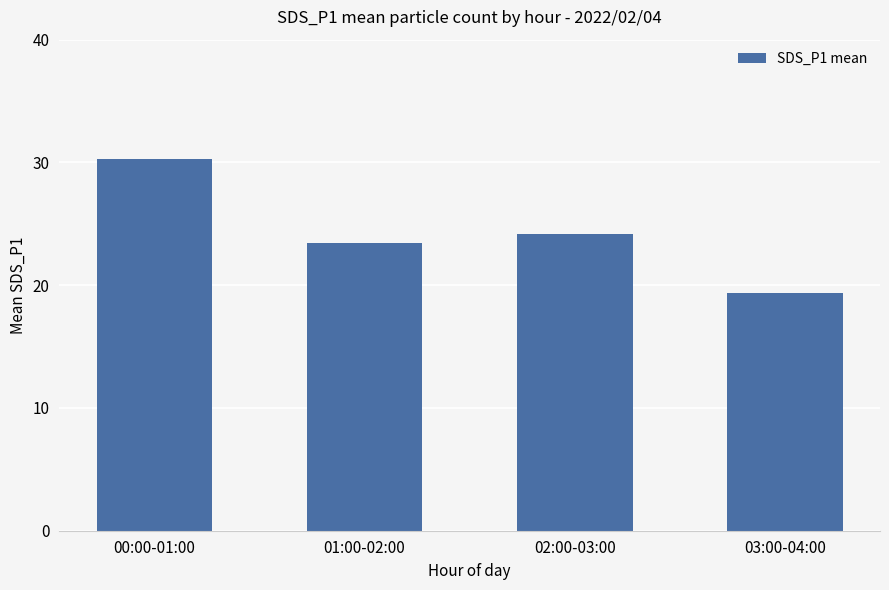

Approximately how many times larger is the value at 00:00-01:00 compared to 01:00-02:00?

1.3